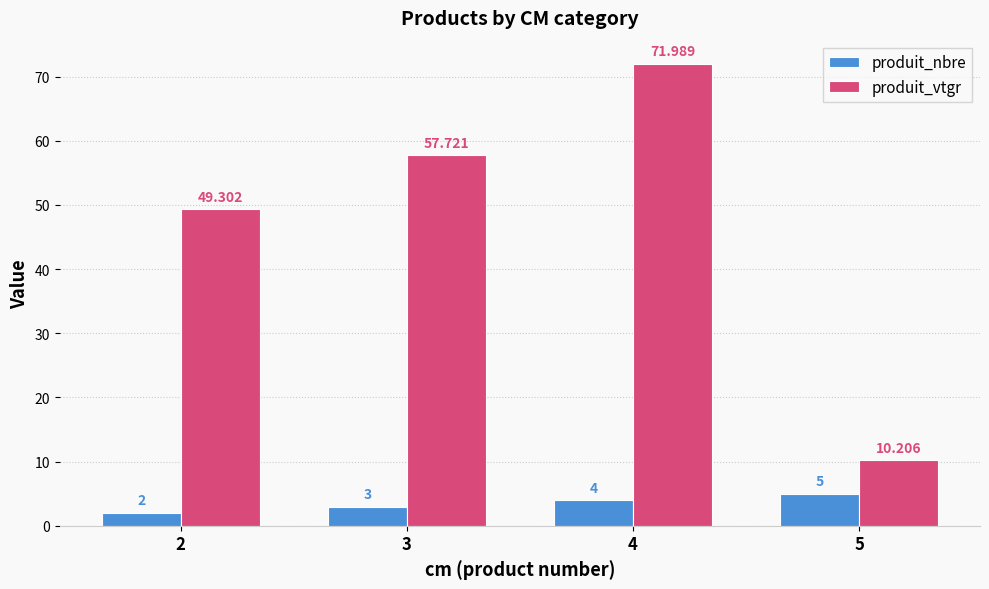

List the series in order of their peak value, highest first.

produit_vtgr, produit_nbre